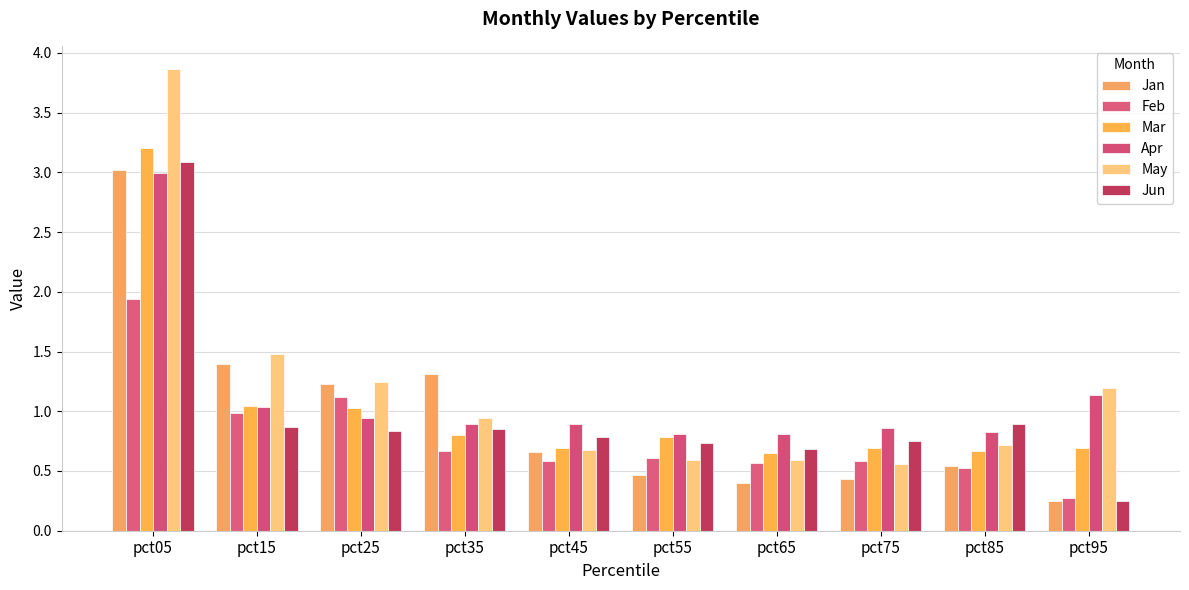

Is it true that Mar equals 1.2 at pct85?

False